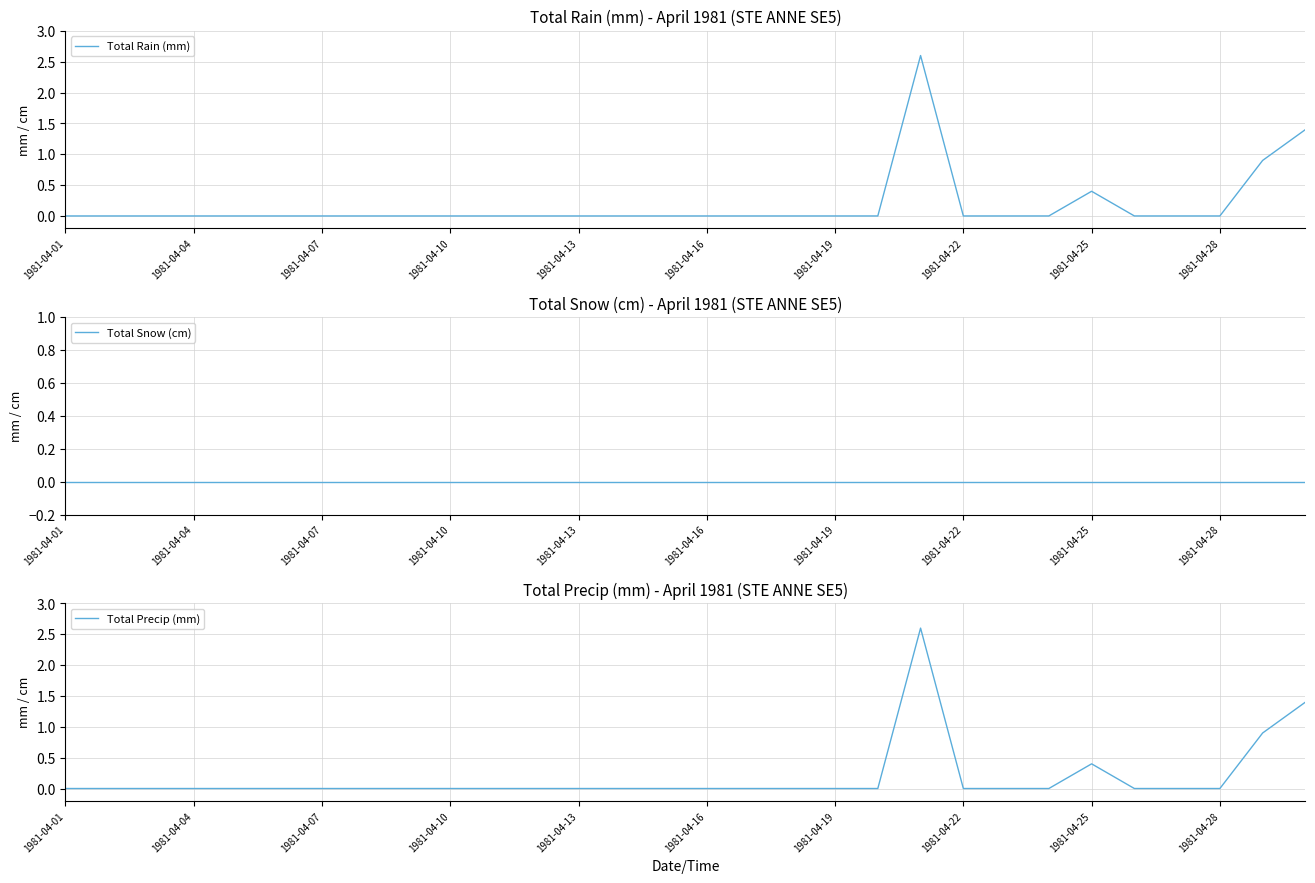

True or false: Total Precip (mm) and Total Rain (mm) cross at least once.

False